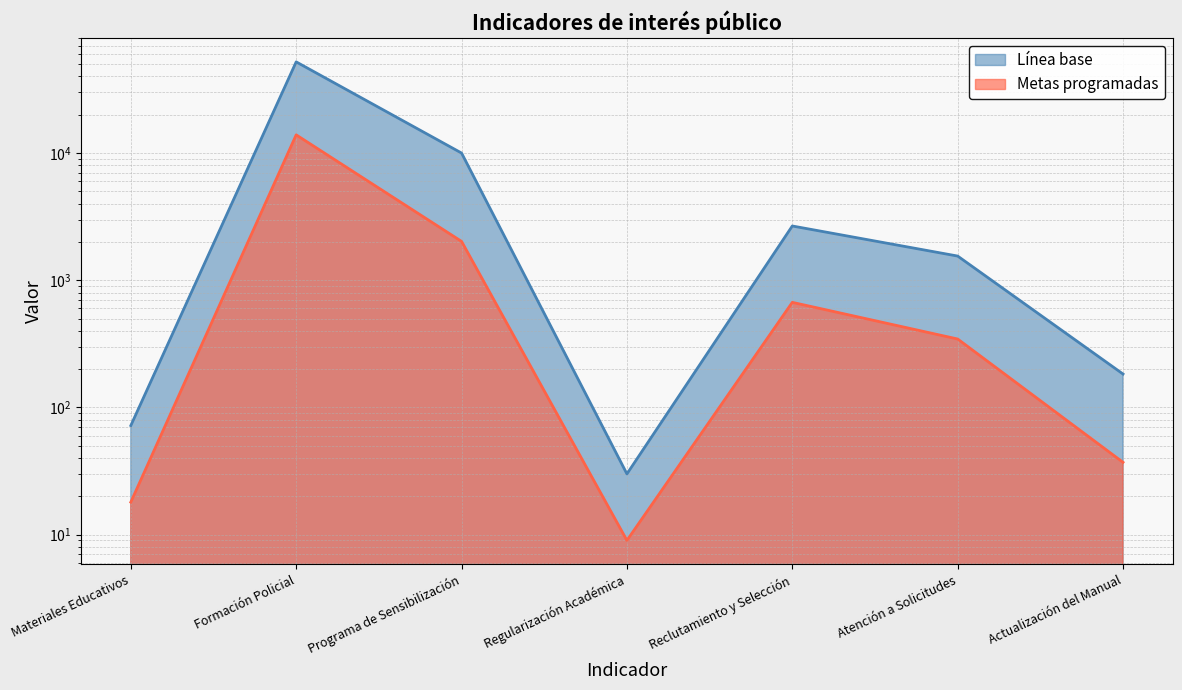

Which series has the largest range (max minus min)?

Línea base